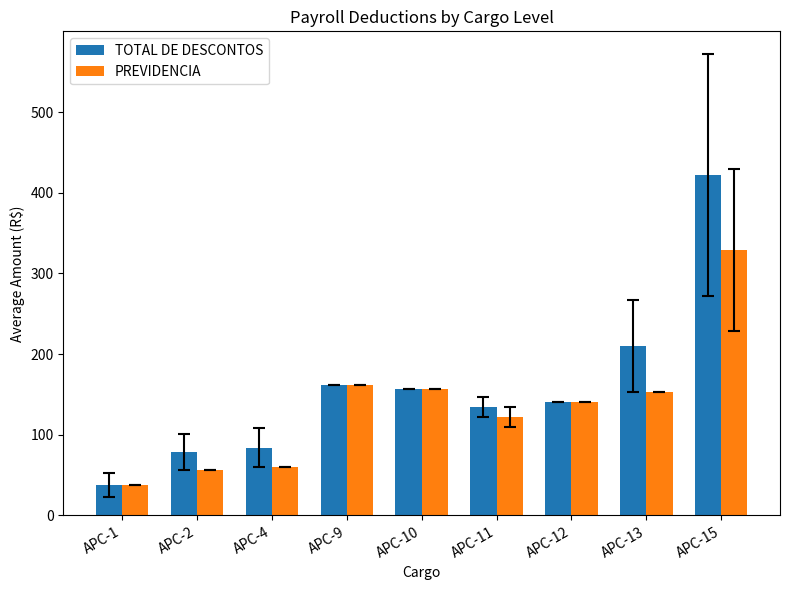

List the series in order of their overall mean, lowest first.

PREVIDENCIA, TOTAL DE DESCONTOS